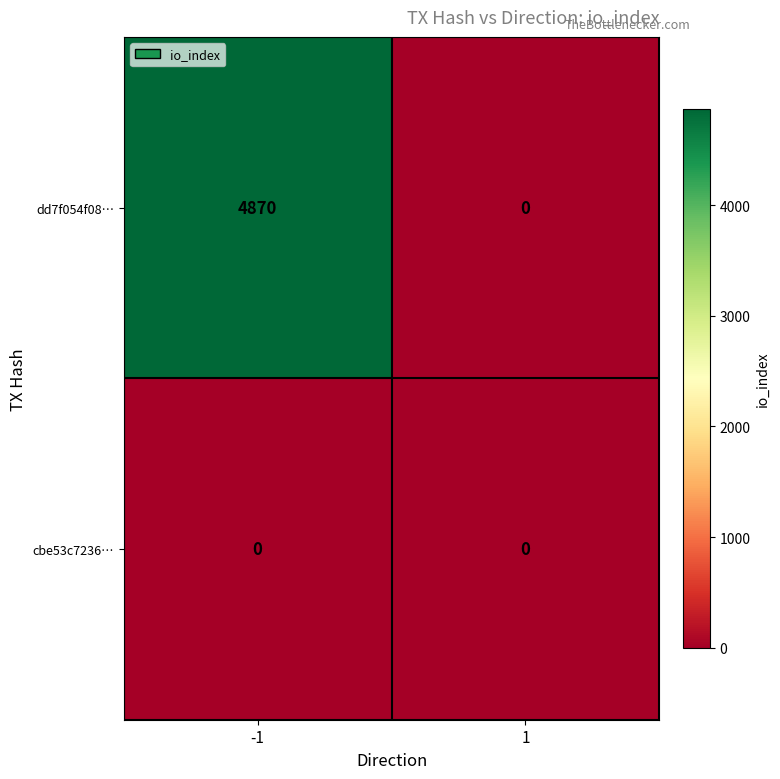

How many distinct data groups are displayed?

2